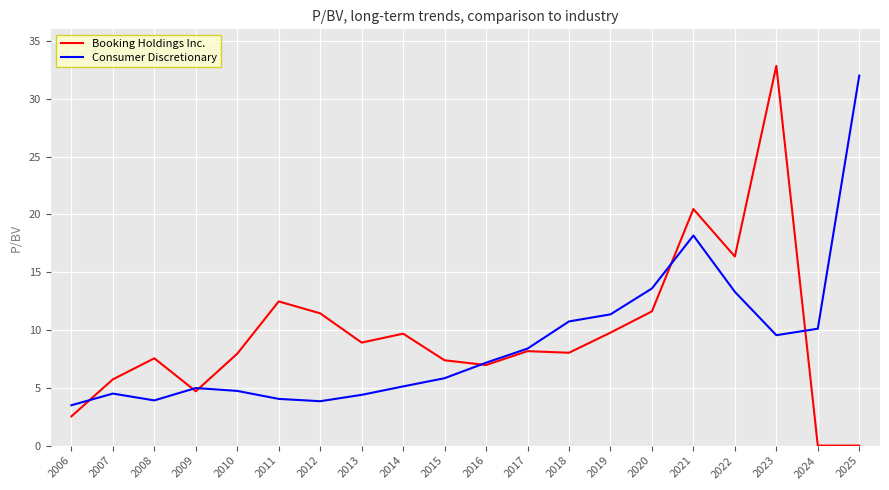

What is the maximum value shown in the chart?

32.8